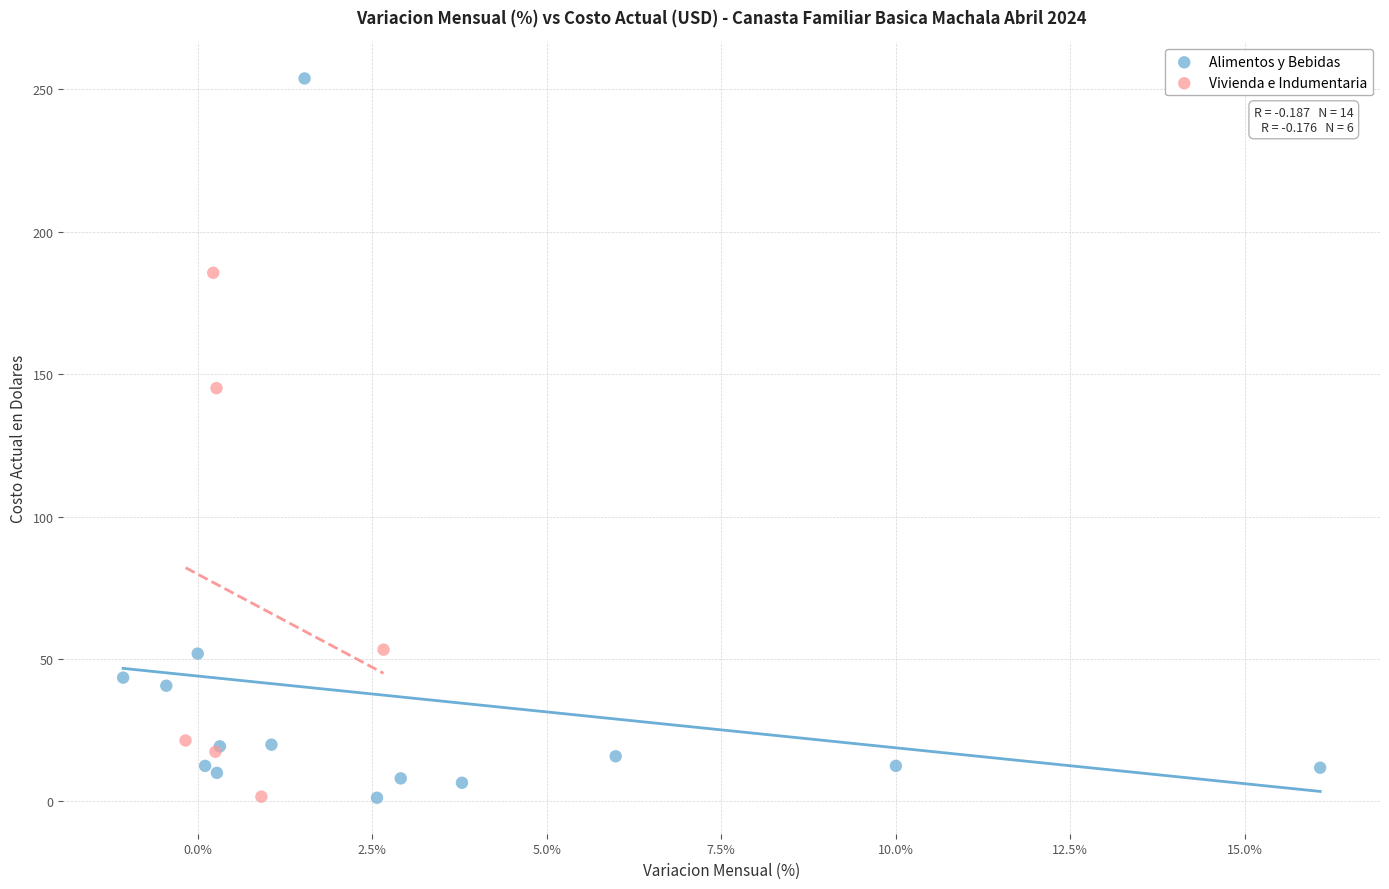

Which series has the largest Y range (max minus min)?

Alimentos y Bebidas